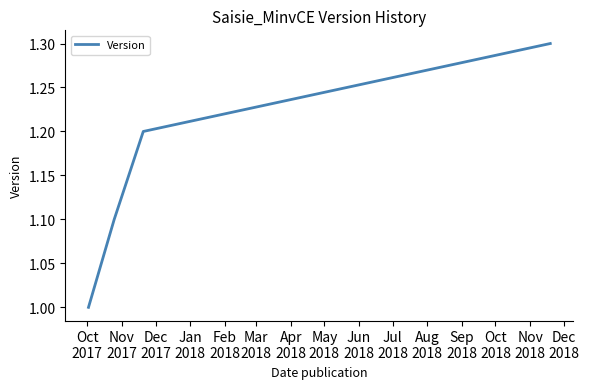

What is the smallest value displayed?

1.0